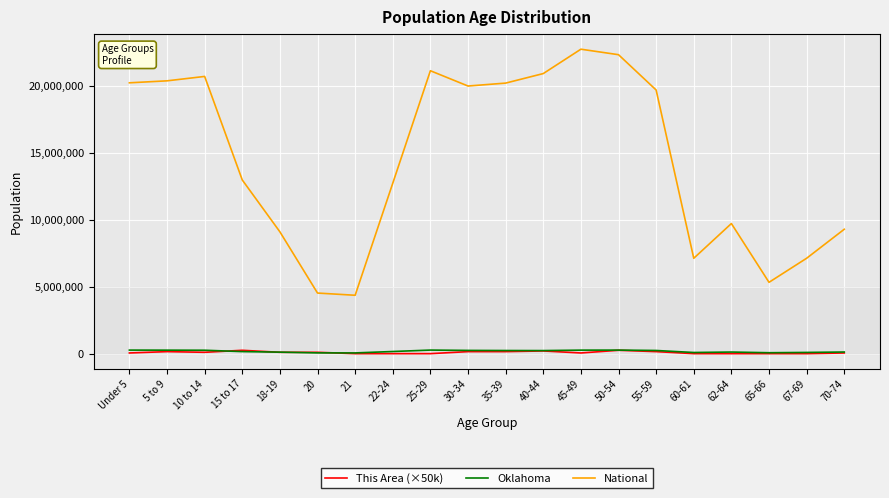

Does the chart have visible grid lines?

Yes